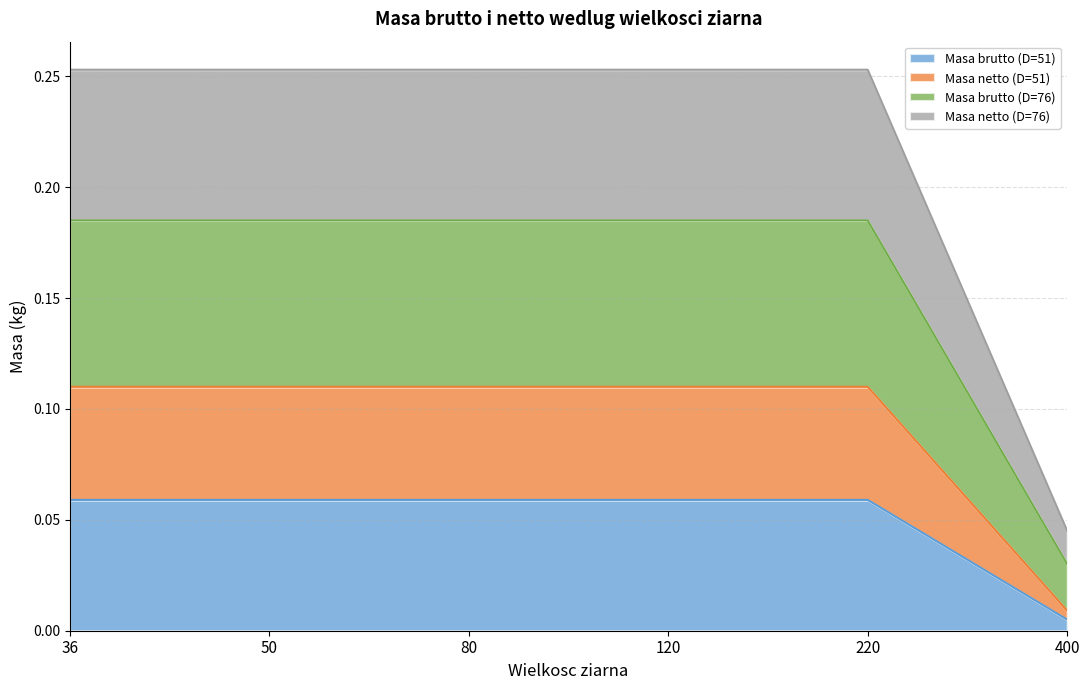

True or false: Masa netto (D=51) has more than 1 interior local peaks.

False